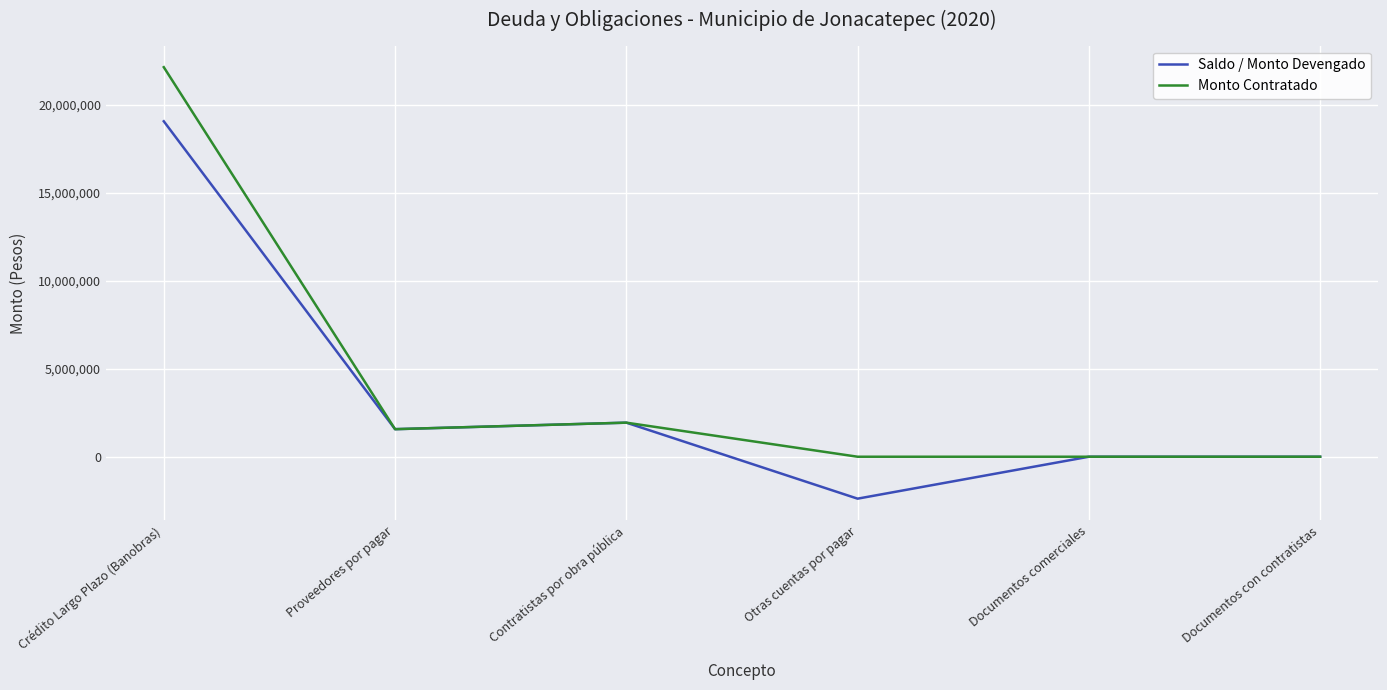

Between Crédito Largo Plazo (Banobras) and Otras cuentas por pagar, which series saw the biggest shift?

Monto Contratado